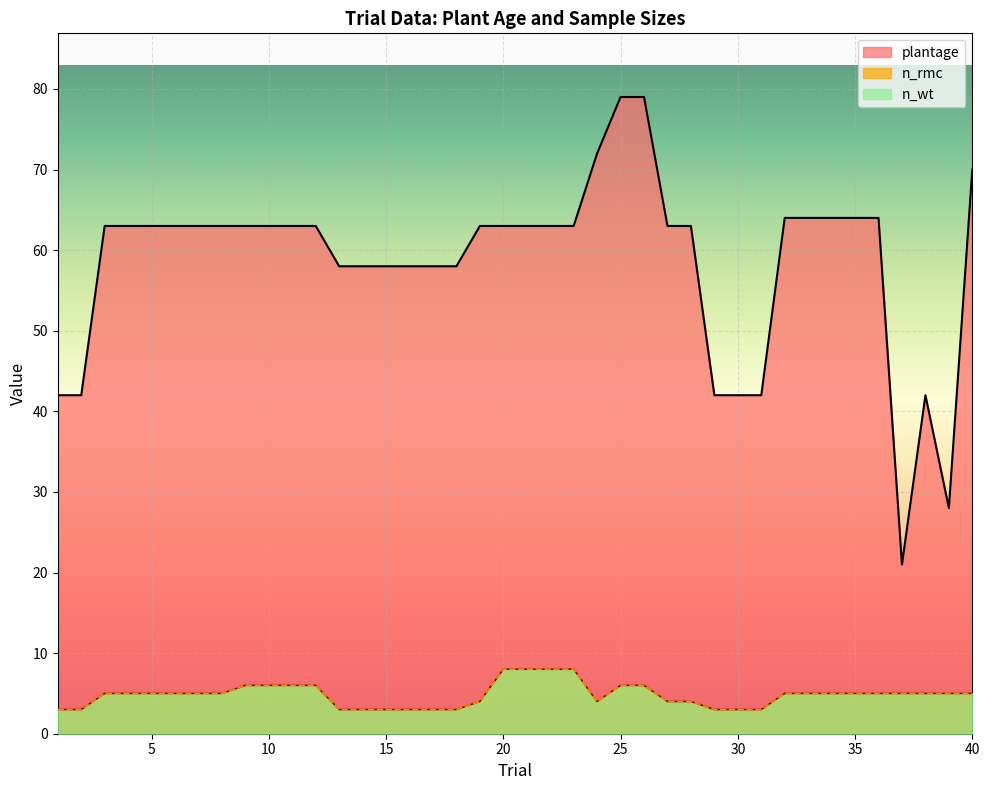

Between 25 and 37, which is larger?

25